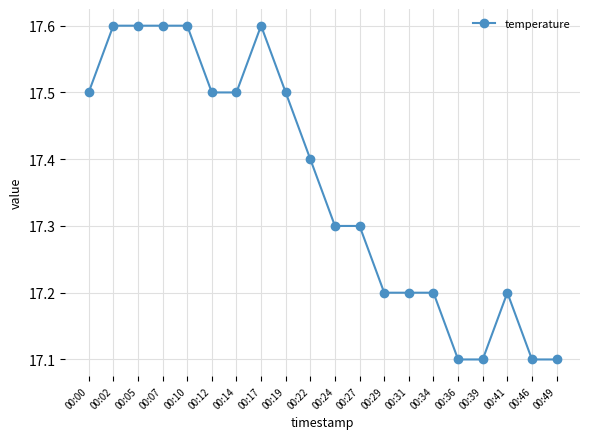

Reading left to right, what are all the values shown in this chart?

17.5	17.6	17.6	17.6	17.6	17.5	17.5	17.6	17.5	17.4	17.3	17.3	17.2	17.2	17.2	17.1	17.1	17.2	17.1	17.1